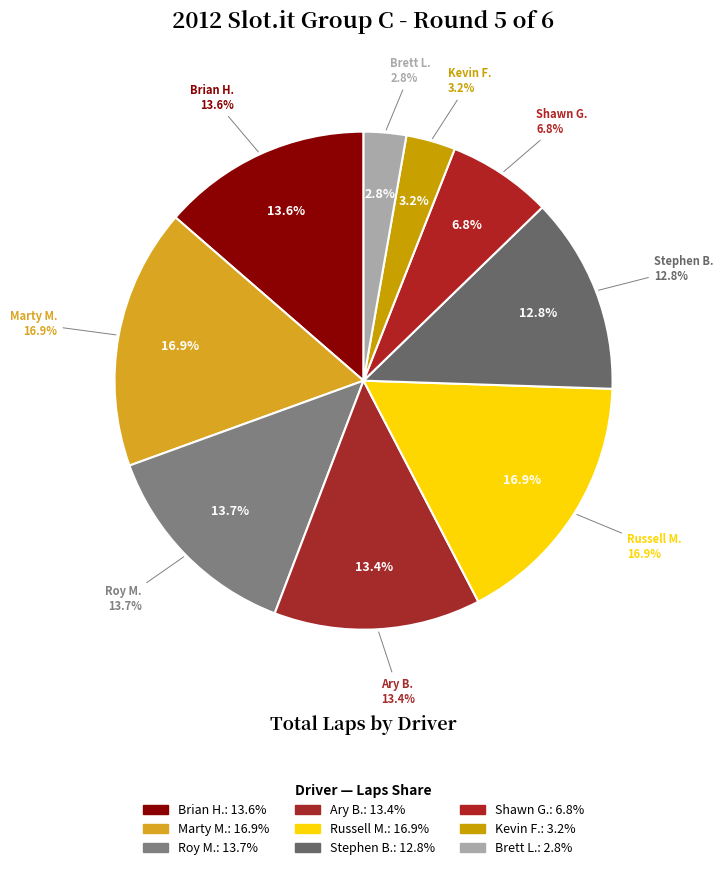

To the nearest percent, what is the average slice percentage?

11%